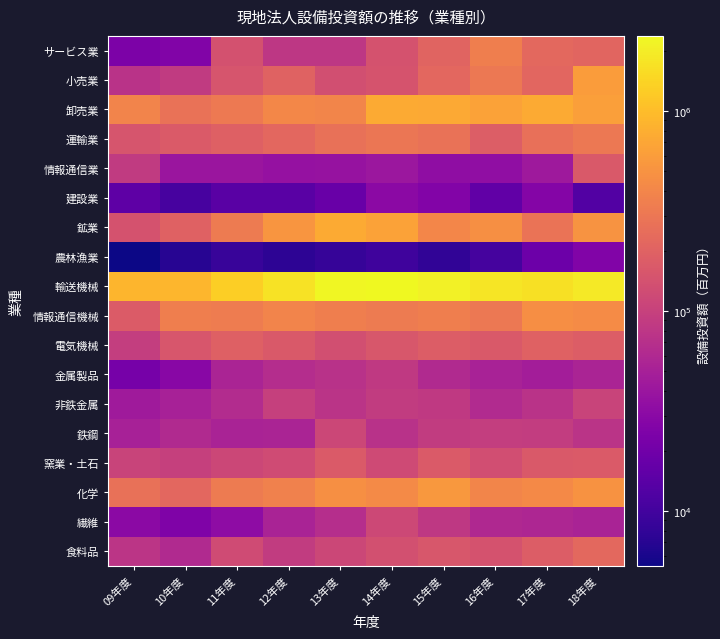

What is the spread (max minus min) of values at 16年度?

1802606